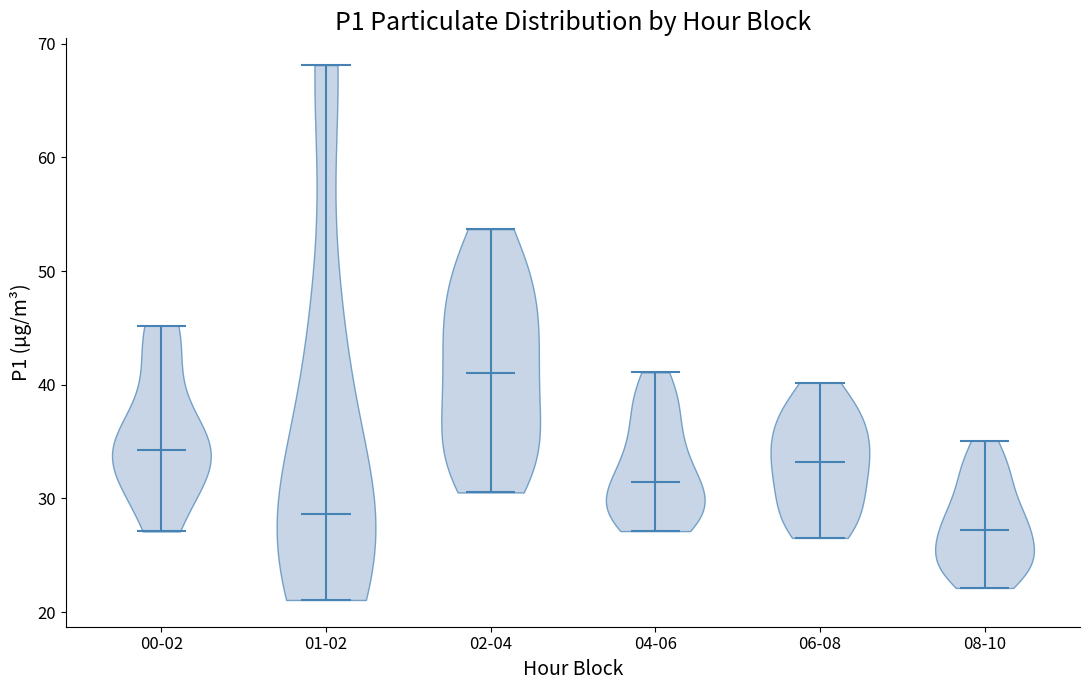

Reading left to right, read every violin against the y-axis: where its median line is, and the lowest and highest points it reaches. The values are not printed on the chart, so give them approximately, as read against the axis.

00-02: median line 34, lowest point 27, highest point 45
01-02: median line 29, lowest point 21, highest point 68
02-04: median line 41, lowest point 31, highest point 54
04-06: median line 31, lowest point 27, highest point 41
06-08: median line 33, lowest point 27, highest point 40
08-10: median line 27, lowest point 22, highest point 35